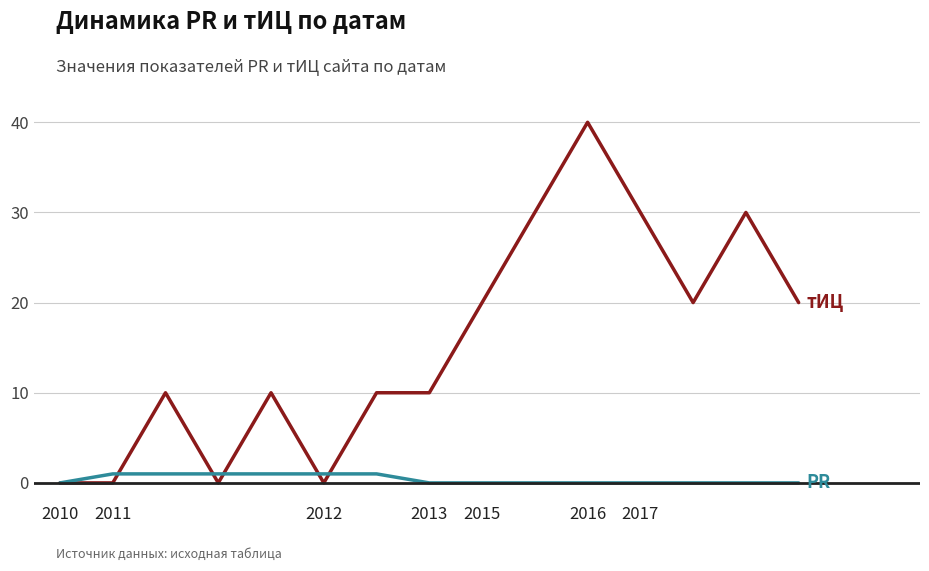

What is the maximum value shown in the chart?

40